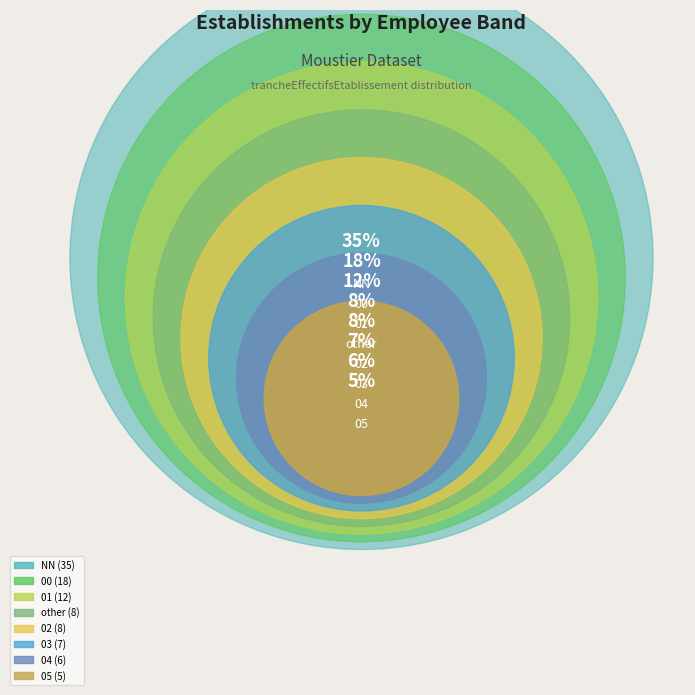

To the nearest percent, what percentage of the pie is 01?

12%